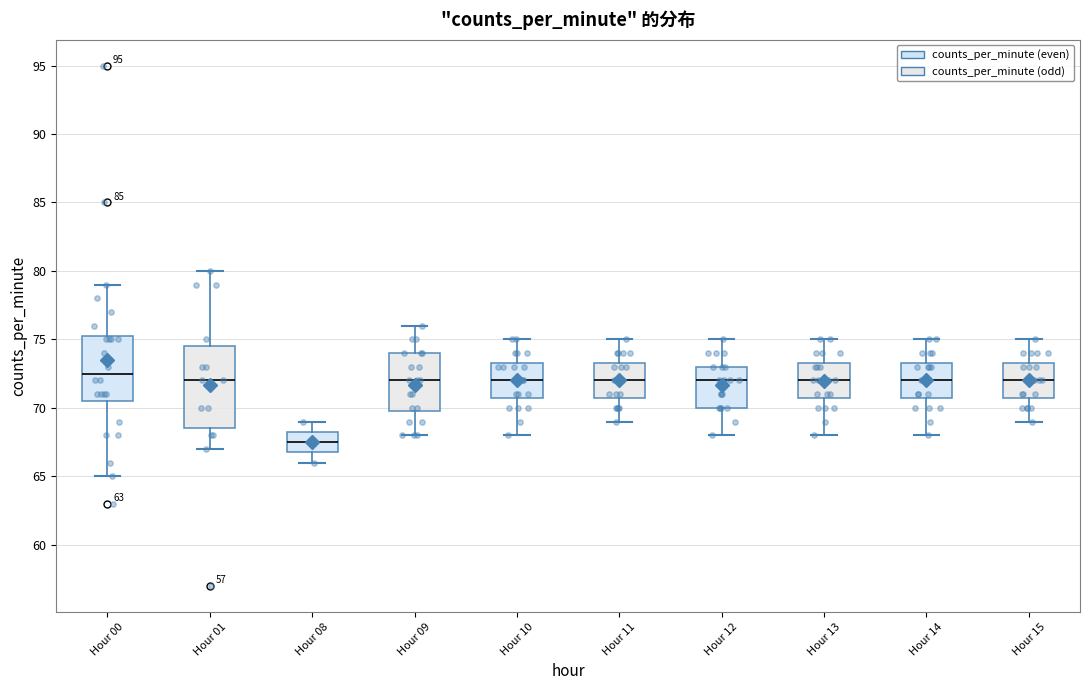

Reading left to right, read every box against the y-axis: the position of its median line, the range the box covers, and the ends of its whiskers. The values are not printed on the chart, so give them approximately, as read against the axis.

Hour 00: median 72.5, box 70.5 to 75.5, whiskers 65.0 to 79.0
Hour 01: median 72.0, box 68.5 to 74.5, whiskers 67.0 to 80.0
Hour 08: median 67.5, box 67.0 to 68.5, whiskers 66.0 to 69.0
Hour 09: median 72.0, box 70.0 to 74.0, whiskers 68.0 to 76.0
Hour 10: median 72.0, box 71.0 to 73.5, whiskers 68.0 to 75.0
Hour 11: median 72.0, box 71.0 to 73.5, whiskers 69.0 to 75.0
Hour 12: median 72.0, box 70.0 to 73.0, whiskers 68.0 to 75.0
Hour 13: median 72.0, box 71.0 to 73.5, whiskers 68.0 to 75.0
Hour 14: median 72.0, box 71.0 to 73.5, whiskers 68.0 to 75.0
Hour 15: median 72.0, box 71.0 to 73.5, whiskers 69.0 to 75.0